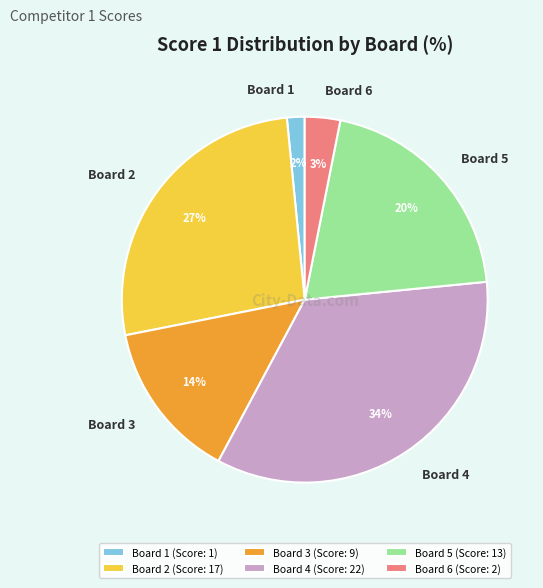

Which has a higher value, Board 1 or Board 2?

Board 2